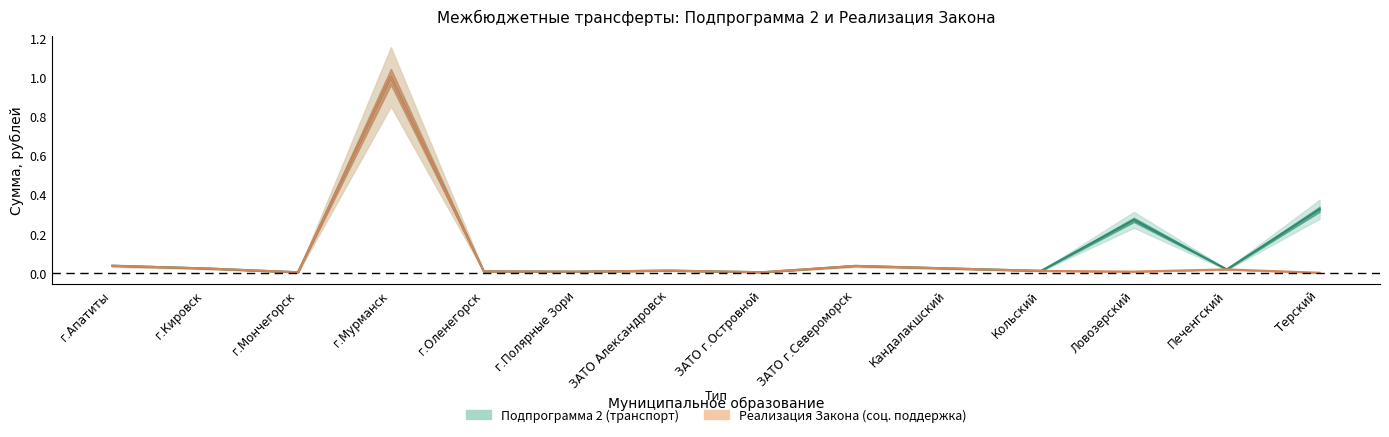

What is the label of the 1st point from the left?

г.Апатиты